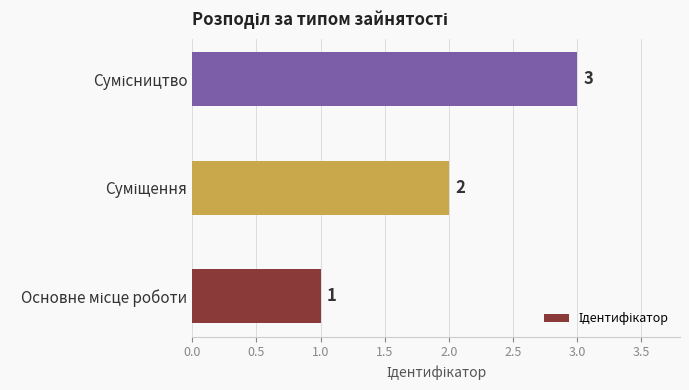

What is the greatest value displayed?

3